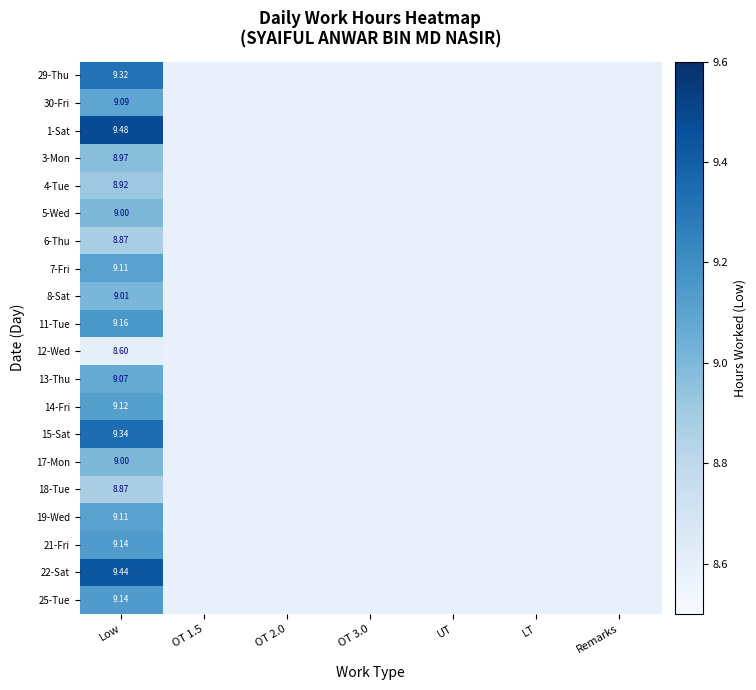

List the series in order of their peak value, lowest first.

12-Wed, 6-Thu, 18-Tue, 4-Tue, 3-Mon, 5-Wed, 17-Mon, 8-Sat, 13-Thu, 30-Fri, 7-Fri, 19-Wed, 14-Fri, 21-Fri, 25-Tue, 11-Tue, 29-Thu, 15-Sat, 22-Sat, 1-Sat